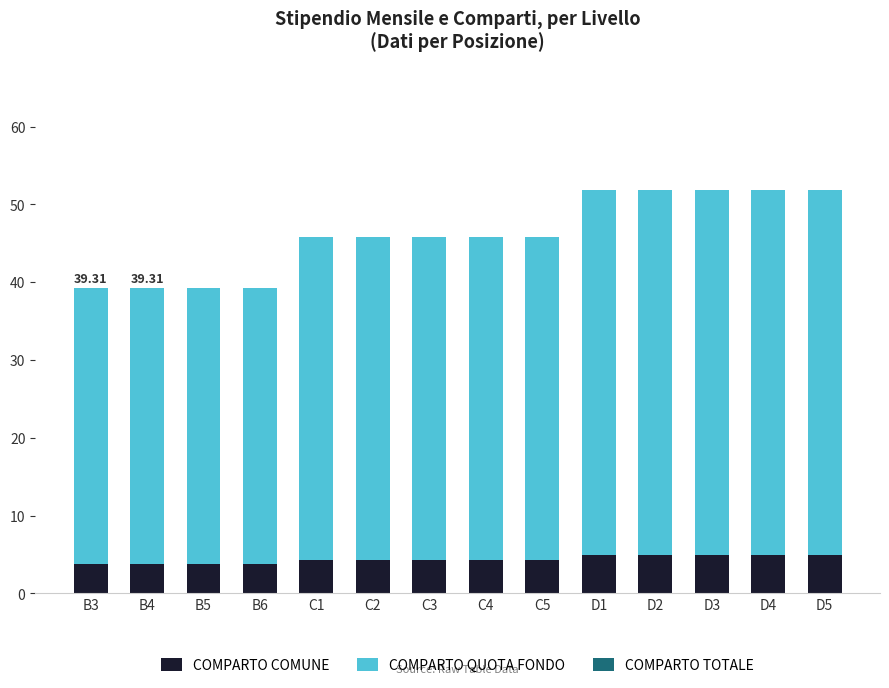

What is the total value across all series at C3?

45.8